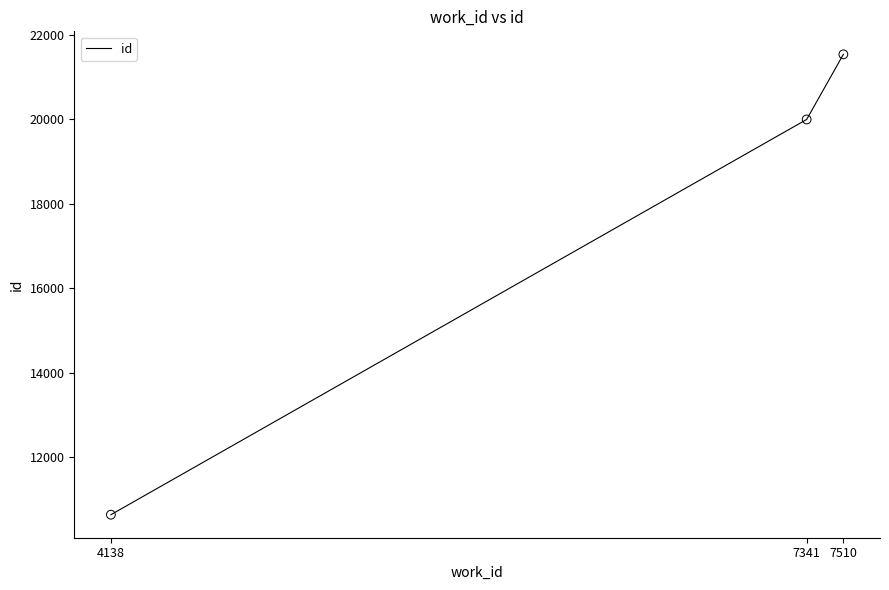

Approximately how many times larger is the value at 7341 compared to 4138?

1.9